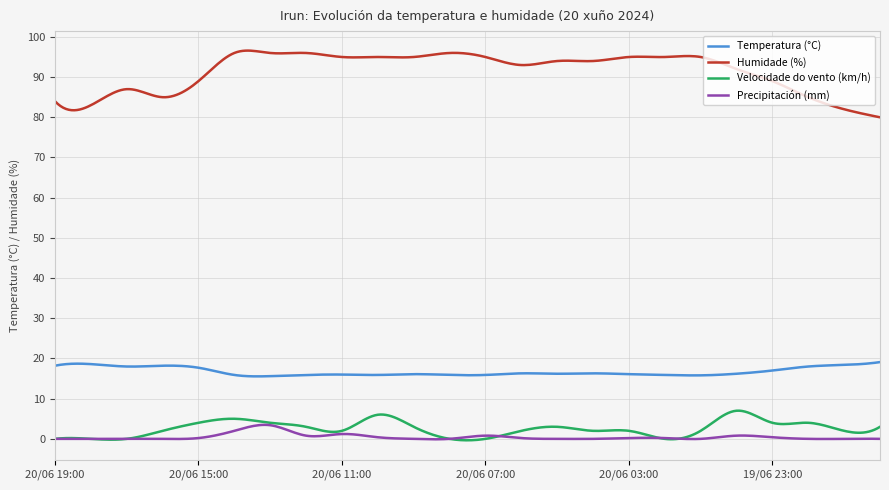

What is the highest value of the Precipitación (mm) series?

3.5